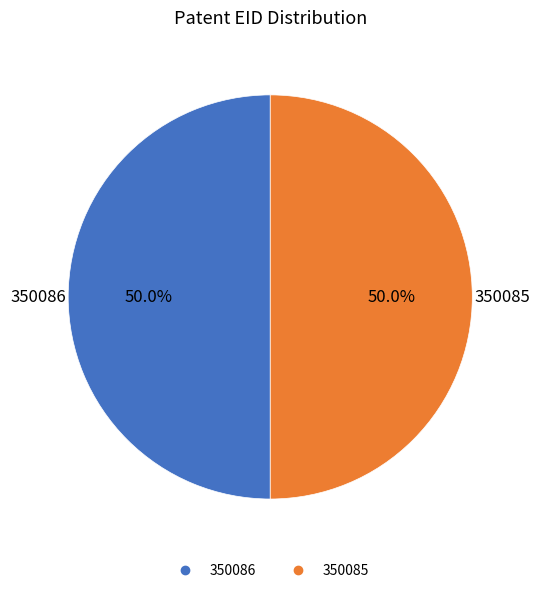

What is the total percentage of 350086 and 350085?

100.0%